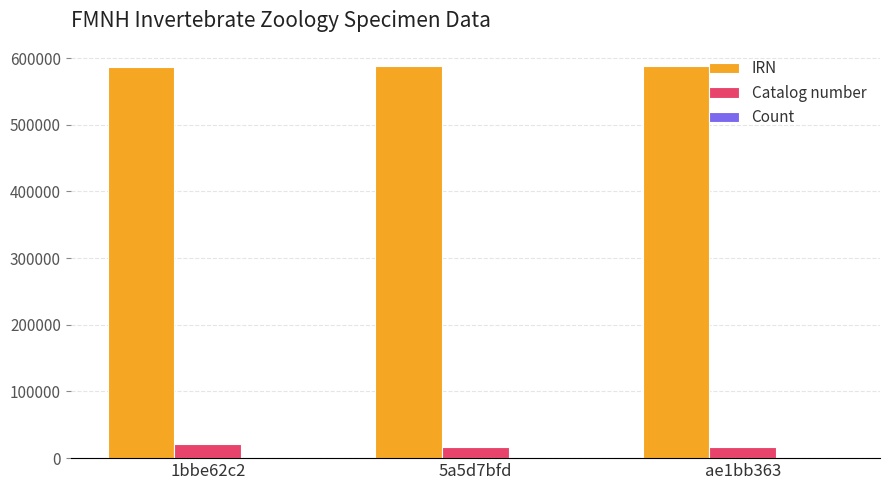

Read the Catalog number value at ae1bb363, to the nearest 10.

16030